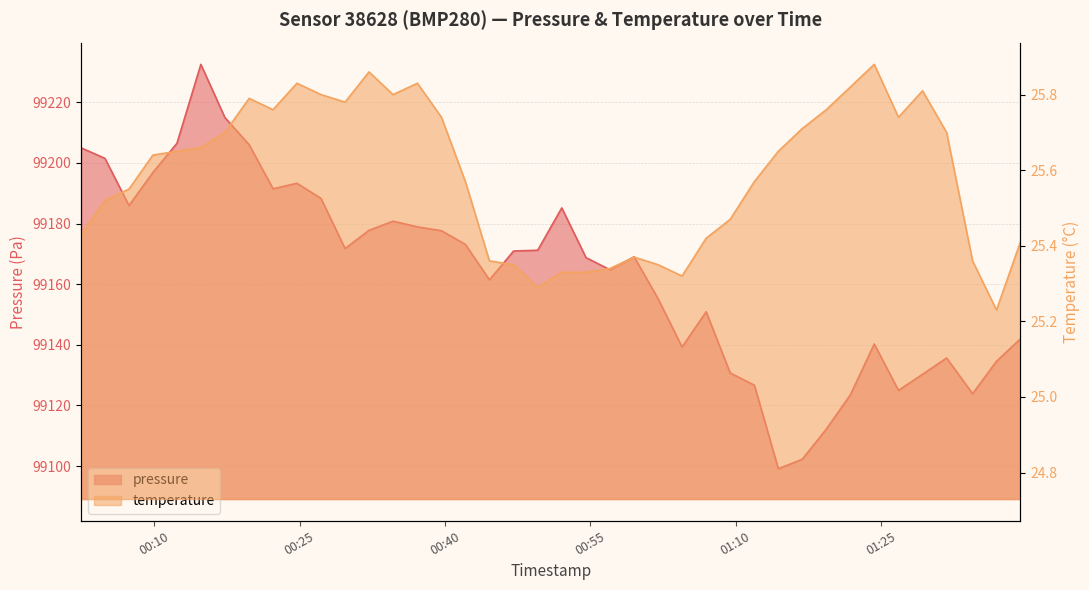

How many interior local valleys does the pressure series have?

9